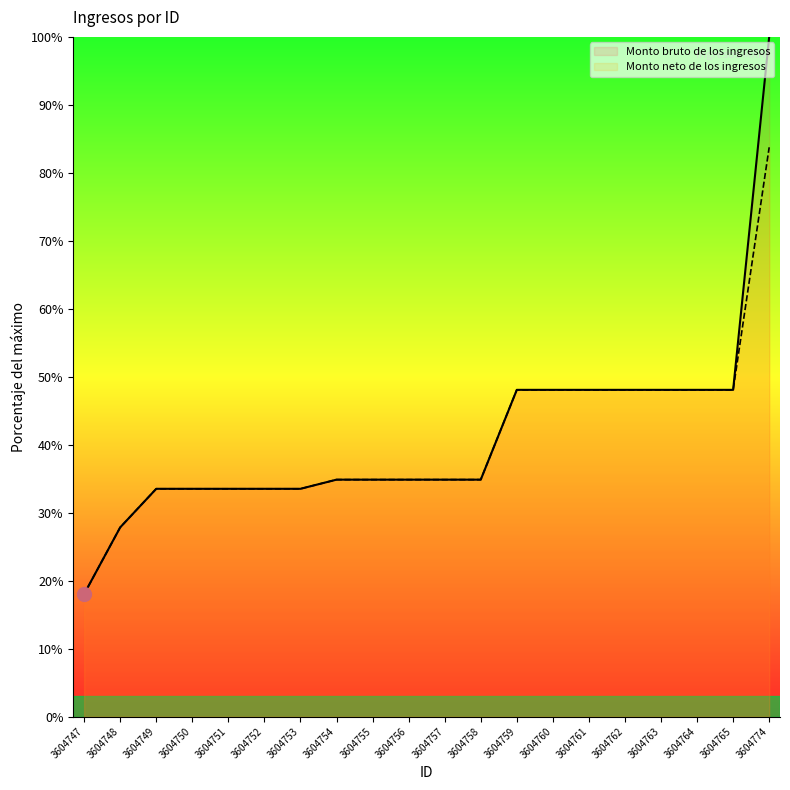

True or false: Monto neto de los ingresos has more than 1 interior local peaks.

False